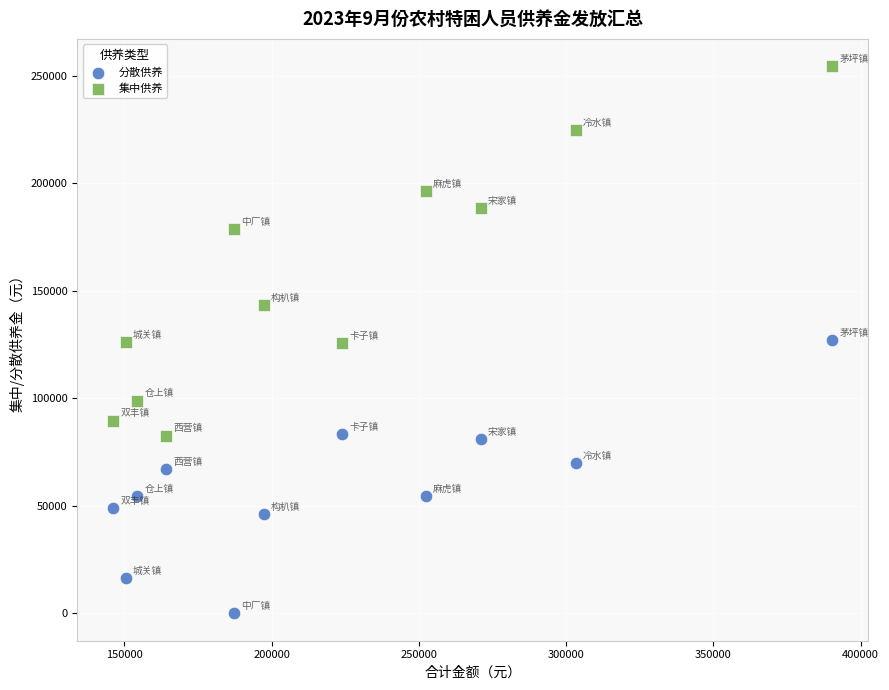

Which series contains the lowest Y value?

分散供养